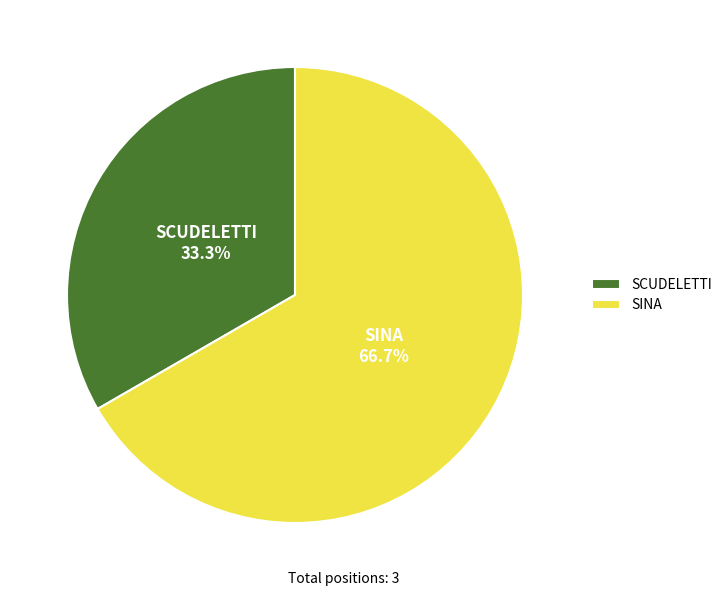

Rank the categories by value from highest to lowest.

SINA, SCUDELETTI